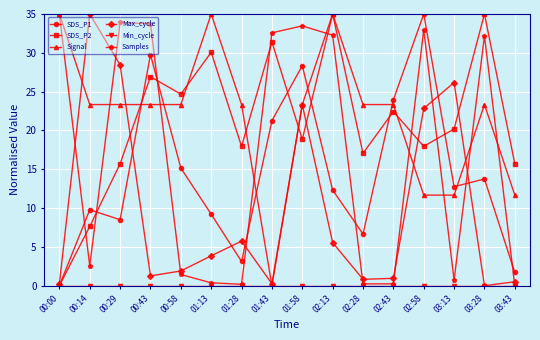

What is the value of the Samples point at the 7th from the left?

0.2